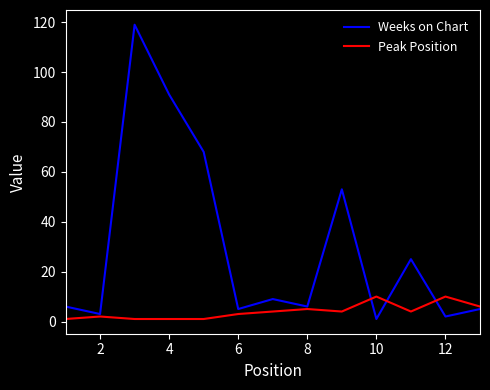

Which series has the widest spread of values?

Weeks on Chart